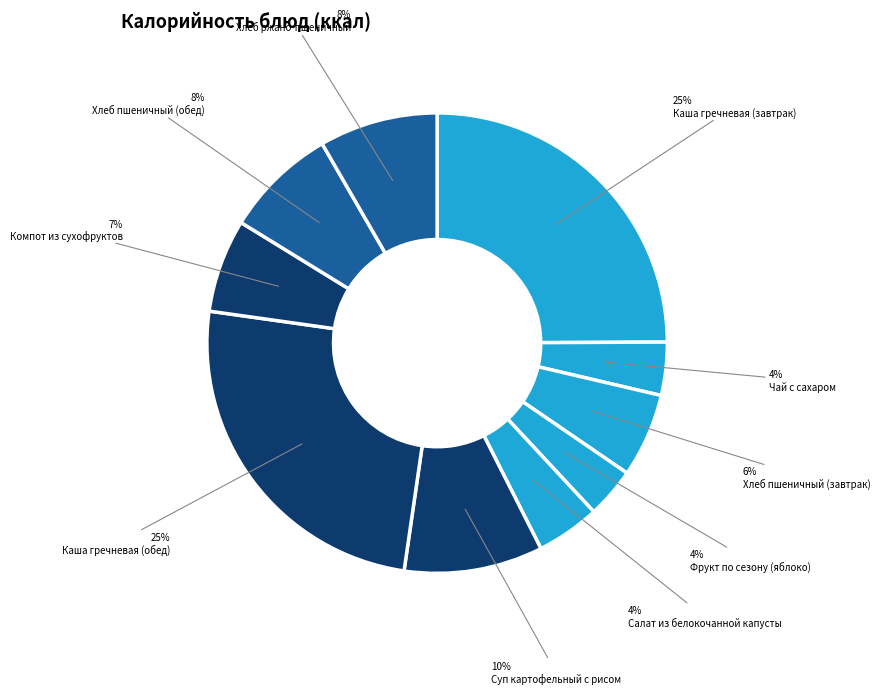

How many segments does this pie chart have?

10